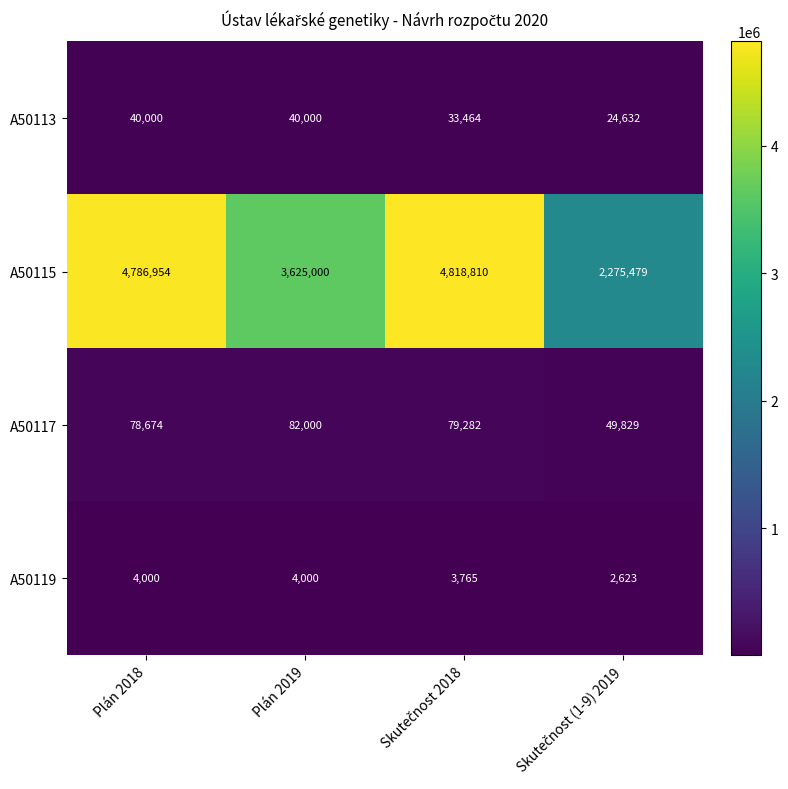

At which label does A50117 first exceed 79282?

Plán 2019